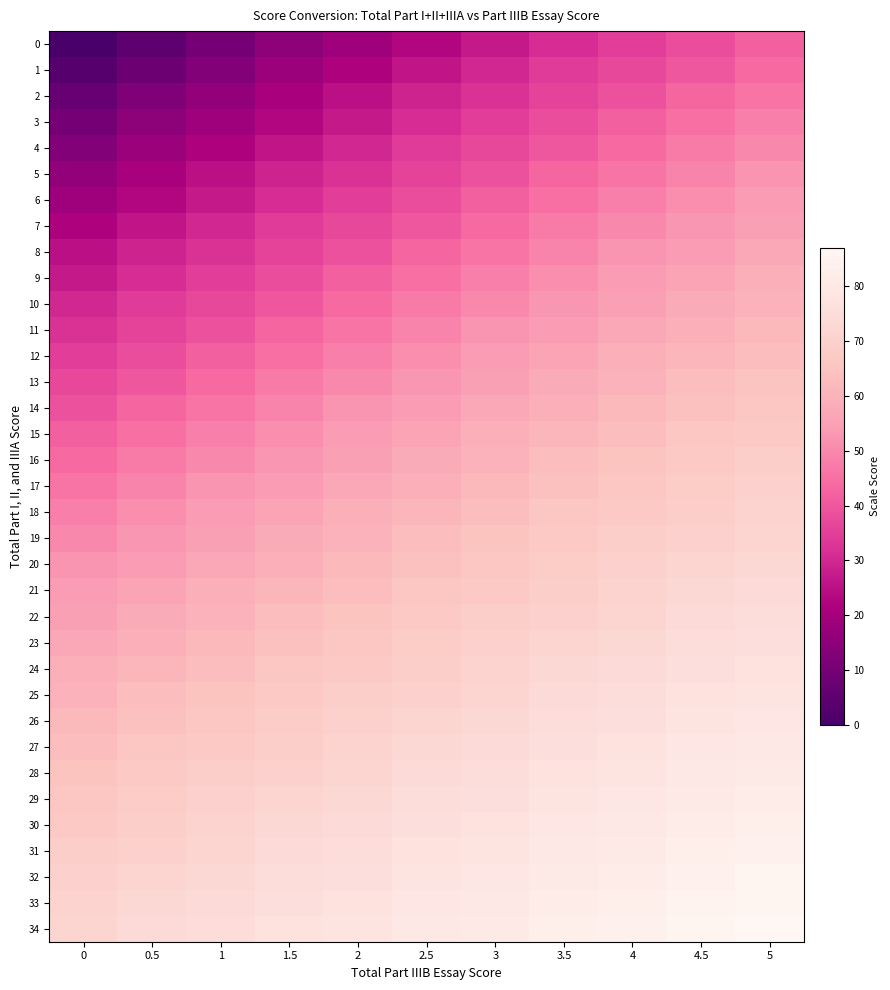

Rank the series by their maximum value, from lowest to highest.

0, 1, 2, 3, 4, 5, 6, 7, 8, 9, 10, 11, 12, 13, 14, 15, 16, 17, 18, 19, 20, 21, 22, 23, 24, 25, 26, 27, 28, 29, 30, 31, 32, 33, 34